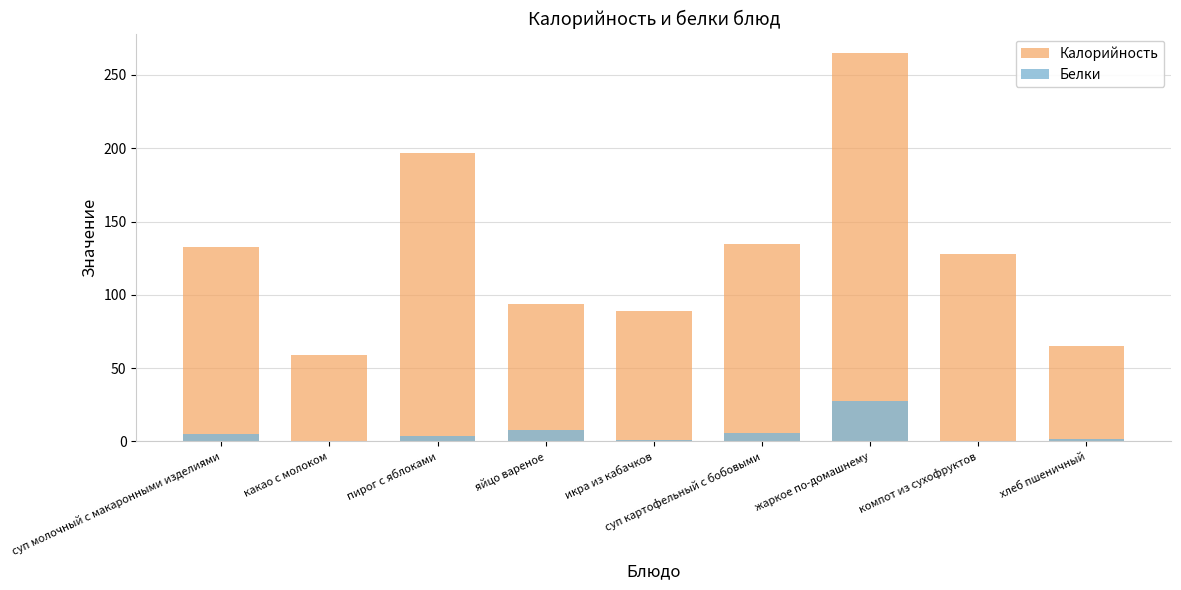

What are all the series names shown in the legend?

Калорийность, Белки